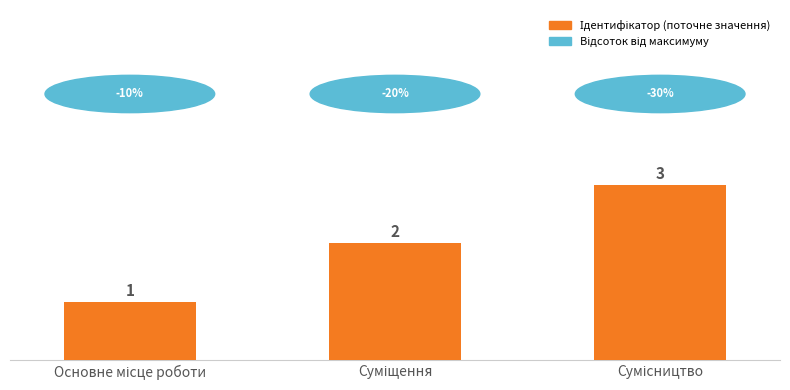

What is the value of the 2nd bar from the left?

2